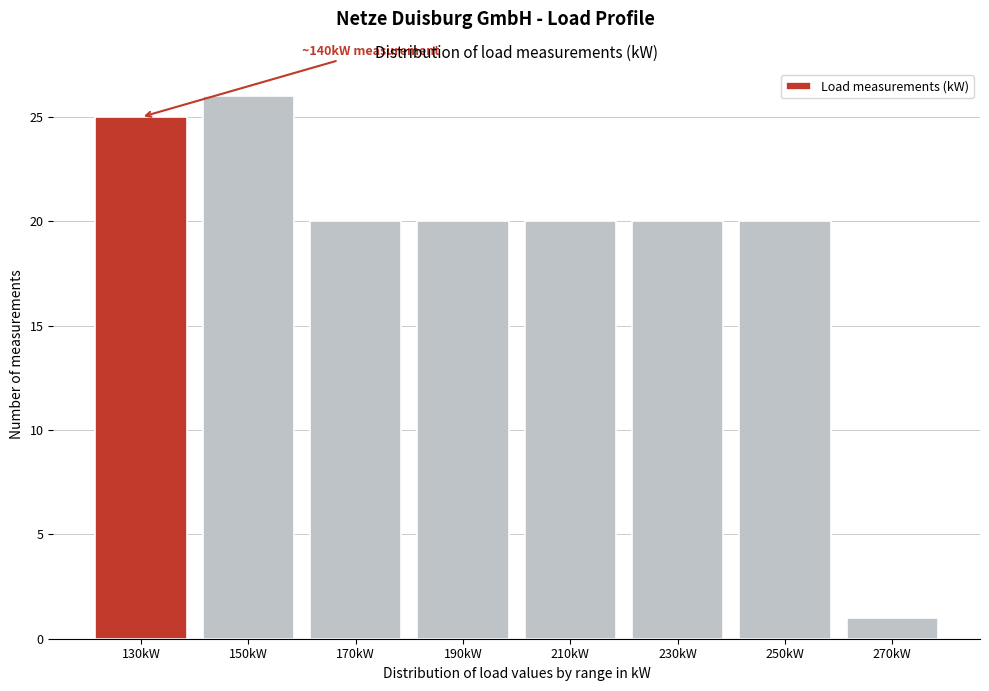

Reading left to right, transcribe all the data shown in this chart.

25	26	20	20	20	20	20	1